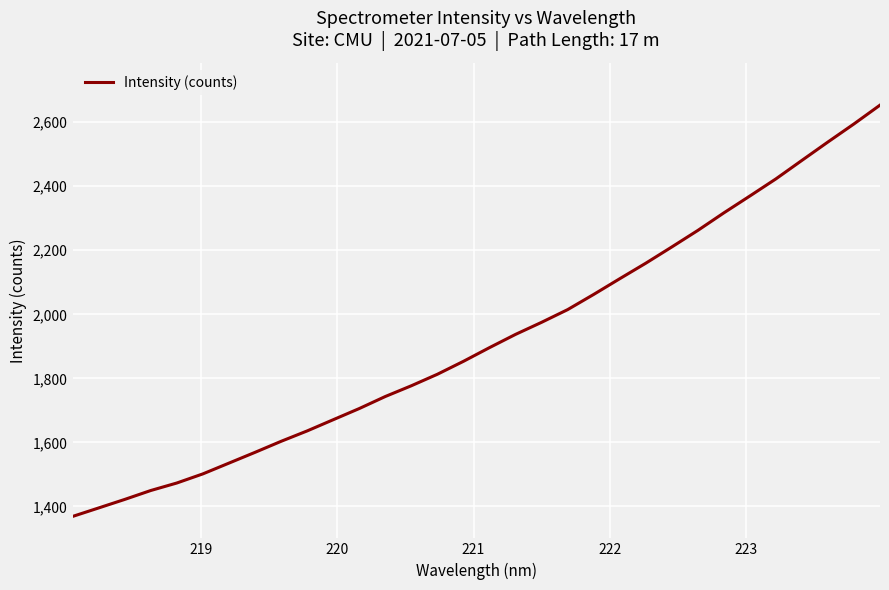

What is the sum of all values?

61520.1